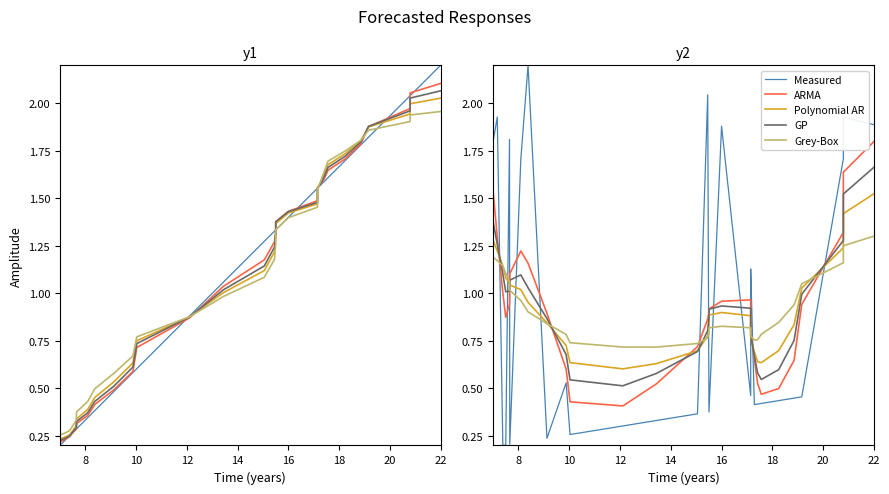

How many times do Measured and Grey-Box cross each other?

12